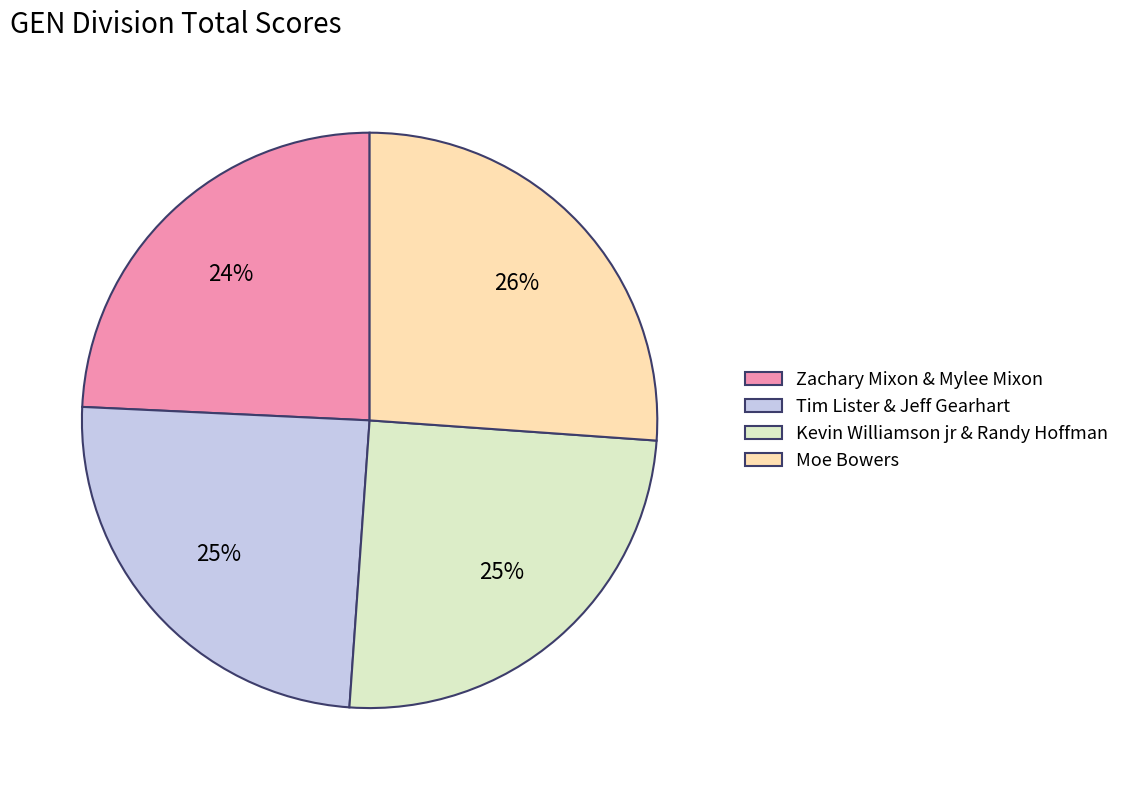

True or false: Tim Lister & Jeff Gearhart accounts for 32% of the total.

False